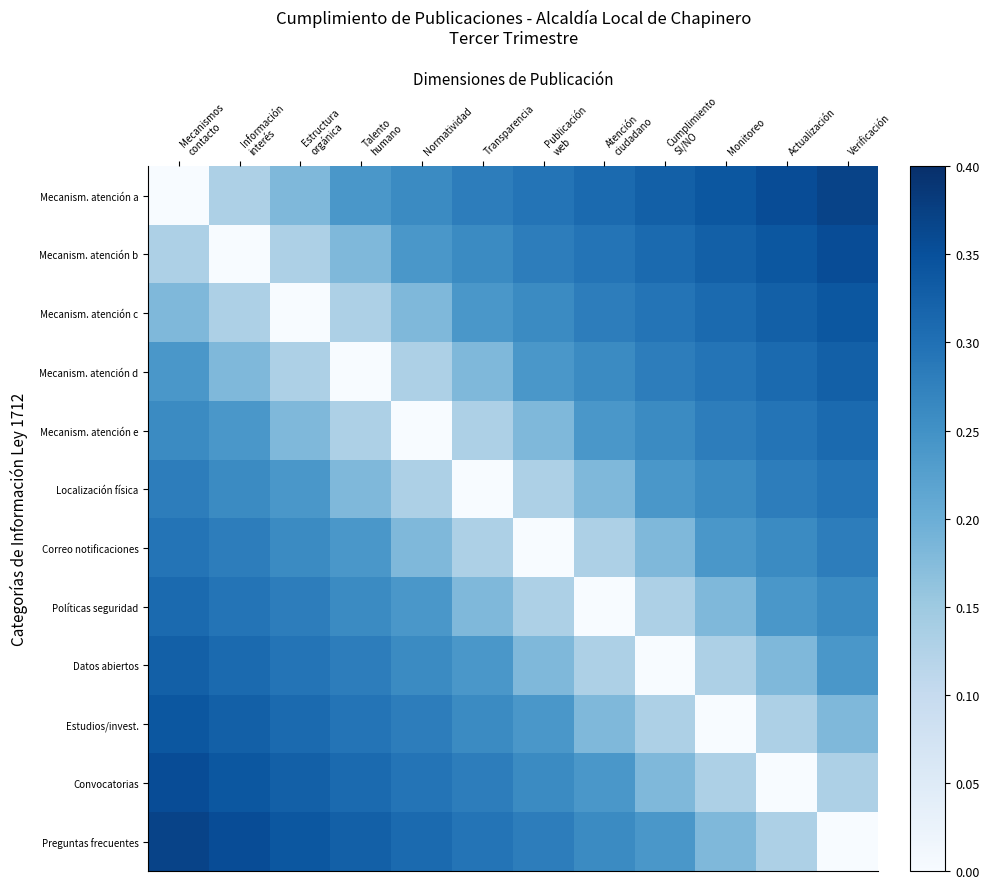

Between Talento
humano and Estructura
orgánica, which is larger?

Talento
humano